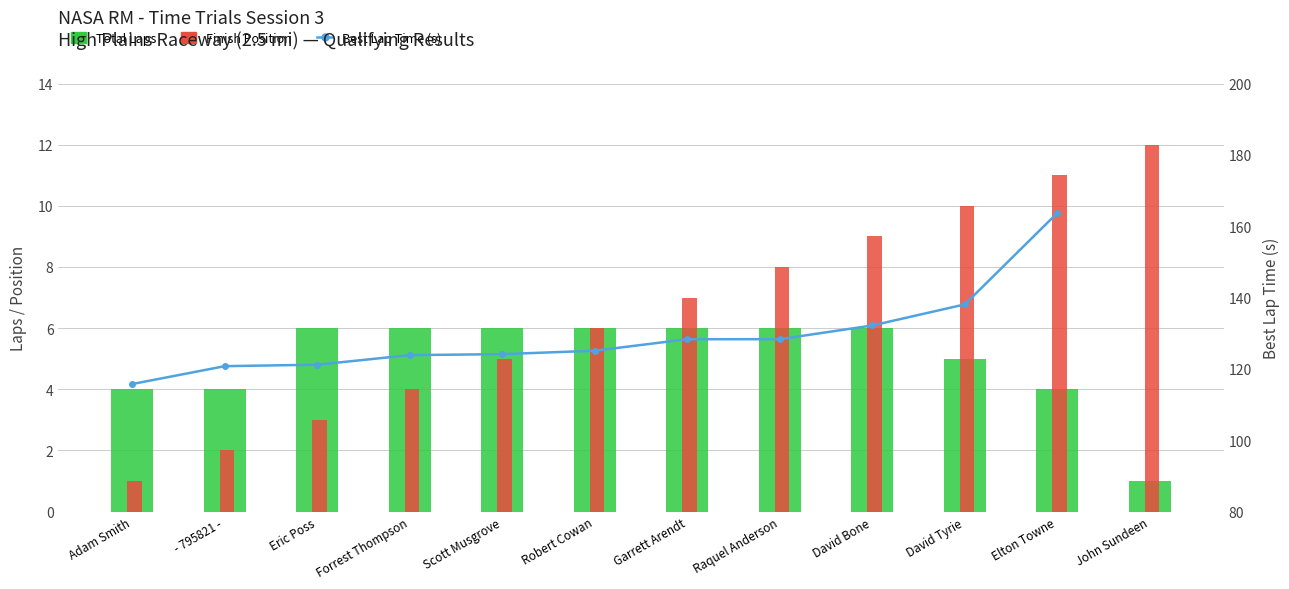

What is the minimum value for Best Lap Time (s)?

115.8